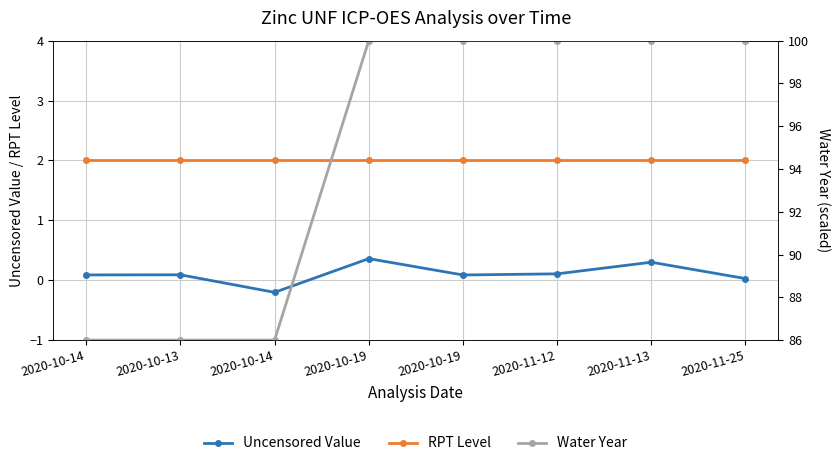

At which category does the chart reach its peak across all series?

2020-10-19